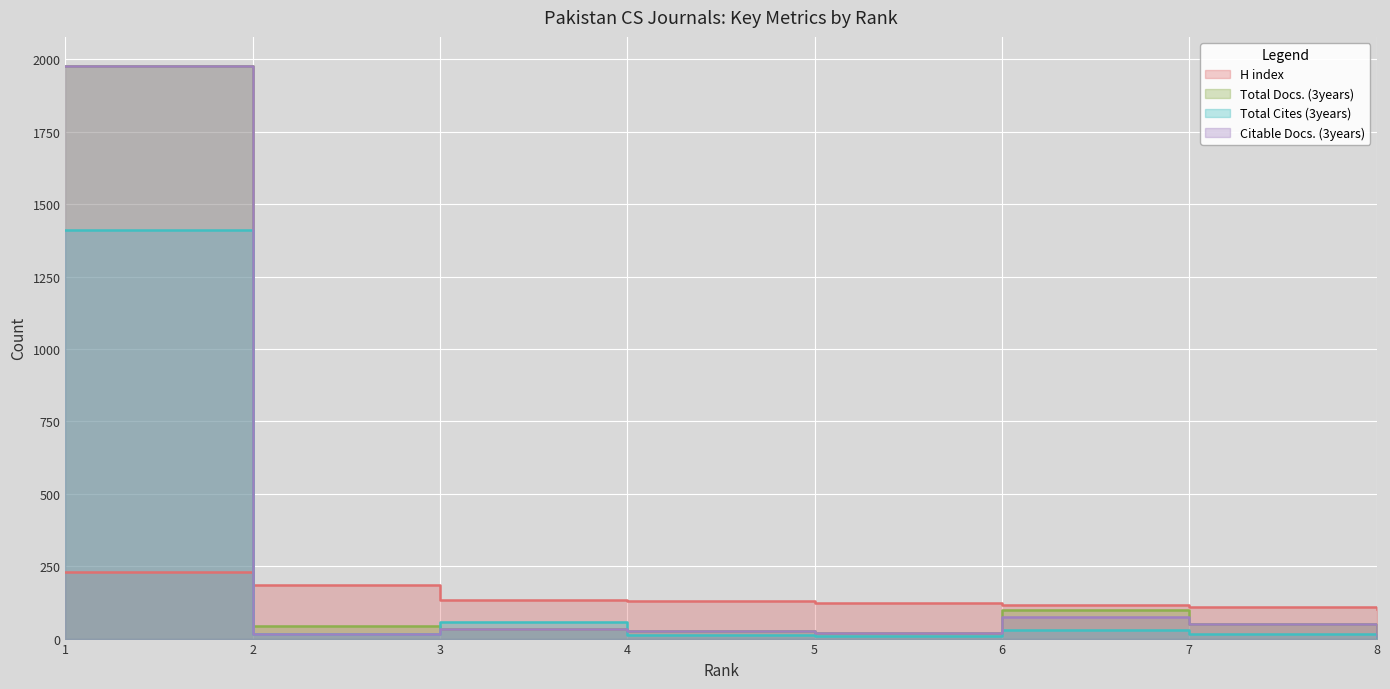

How many distinct data groups are displayed?

4